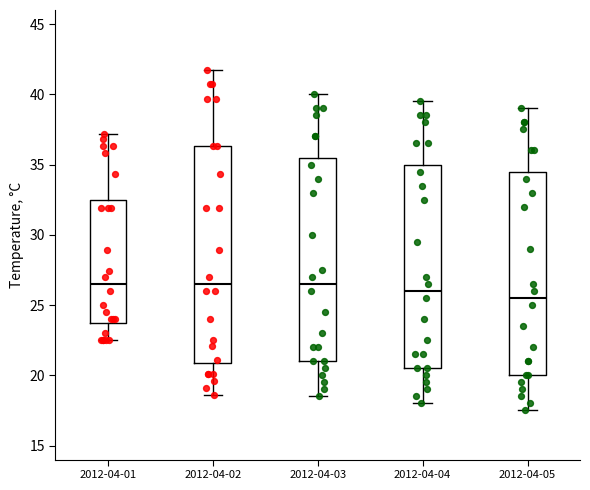

Reading left to right, read every box against the y-axis: the position of its median line, the range the box covers, and the ends of its whiskers. The values are not printed on the chart, so give them approximately, as read against the axis.

2012-04-01: median 26.5, box 24.0 to 32.5, whiskers 22.5 to 37.0
2012-04-02: median 26.5, box 21.0 to 36.5, whiskers 18.5 to 41.5
2012-04-03: median 26.5, box 21.0 to 35.5, whiskers 18.5 to 40.0
2012-04-04: median 26.0, box 20.5 to 35.0, whiskers 18.0 to 39.5
2012-04-05: median 25.5, box 20.0 to 34.5, whiskers 17.5 to 39.0